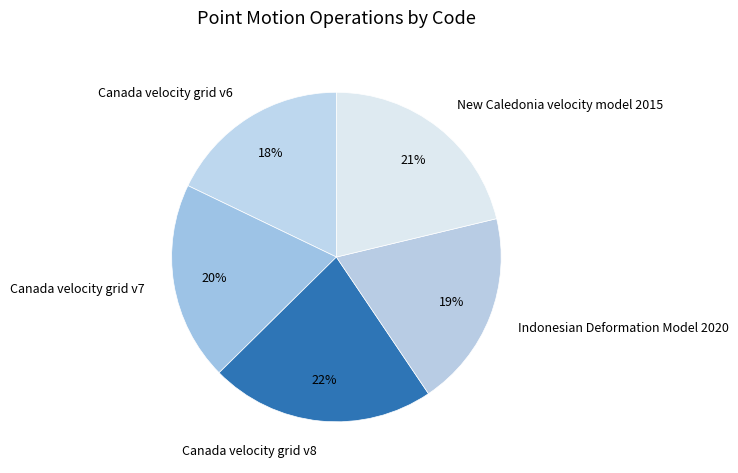

Which category has the biggest portion of the pie?

Canada velocity grid v8